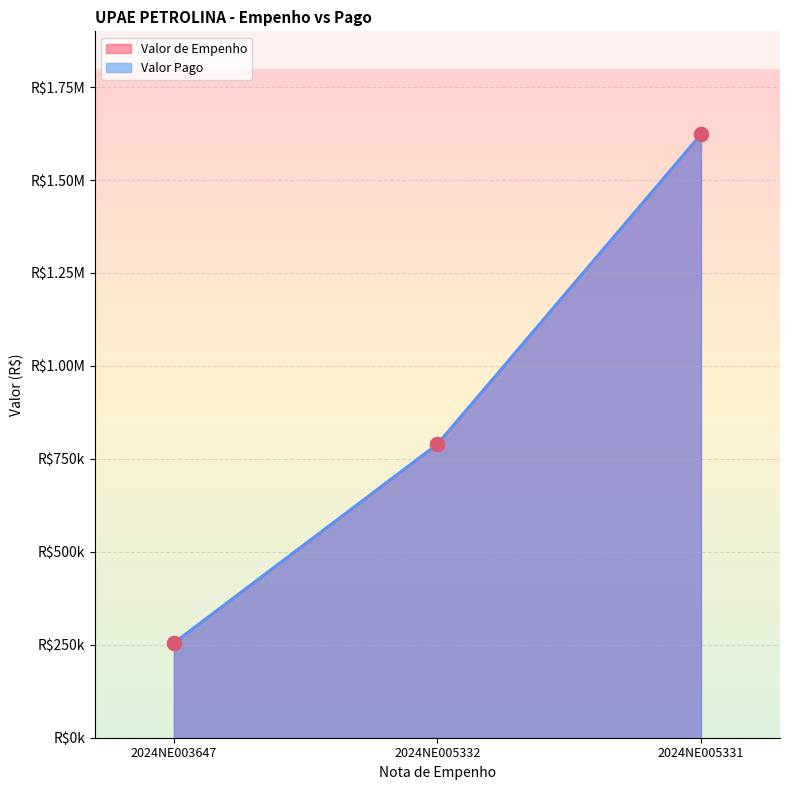

Which series has the largest total across all categories?

Valor de Empenho